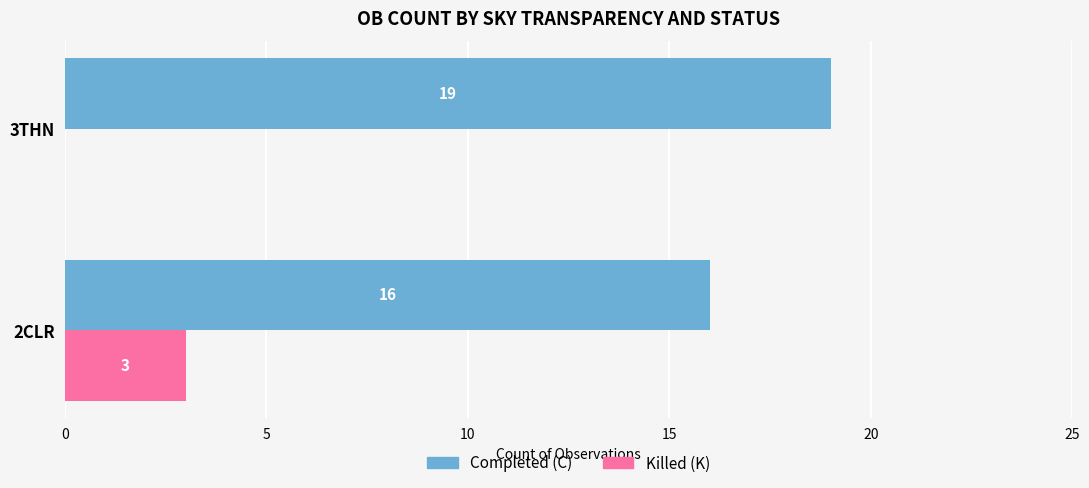

What is the greatest value displayed?

19